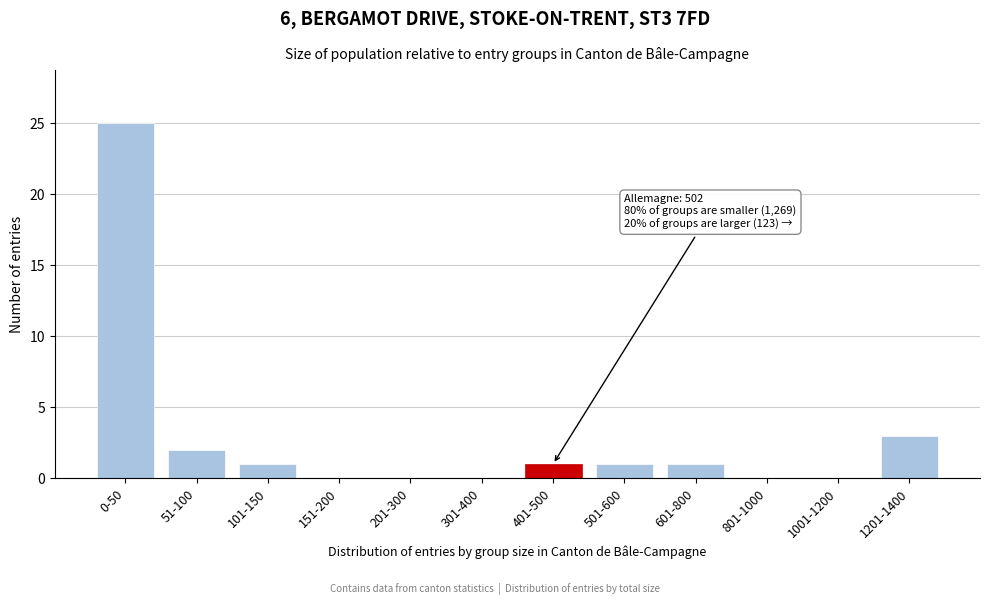

Reading left to right, what are all the values shown in this chart?

0-50=25	51-100=2	101-150=1	151-200=0	201-300=0	301-400=0	401-500=1	501-600=1	601-800=1	801-1000=0	1001-1200=0	1201-1400=3